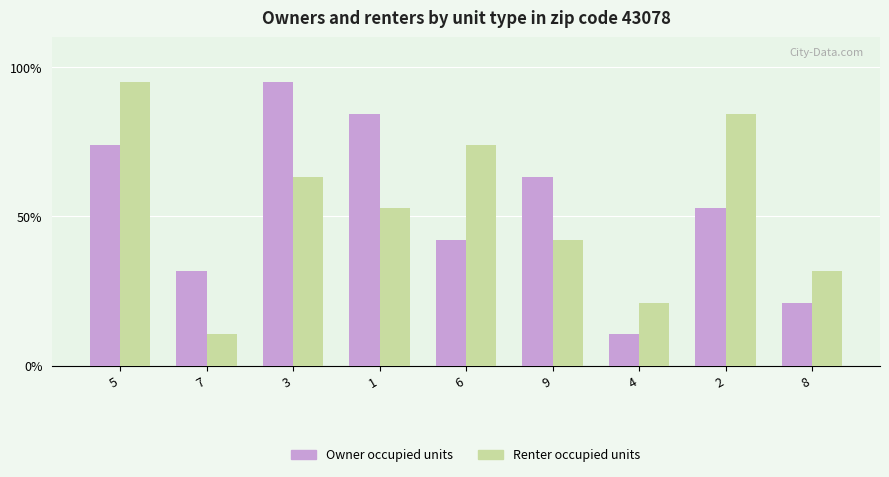

The Owner occupied units series shows 109.0 at 5. True or false?

False